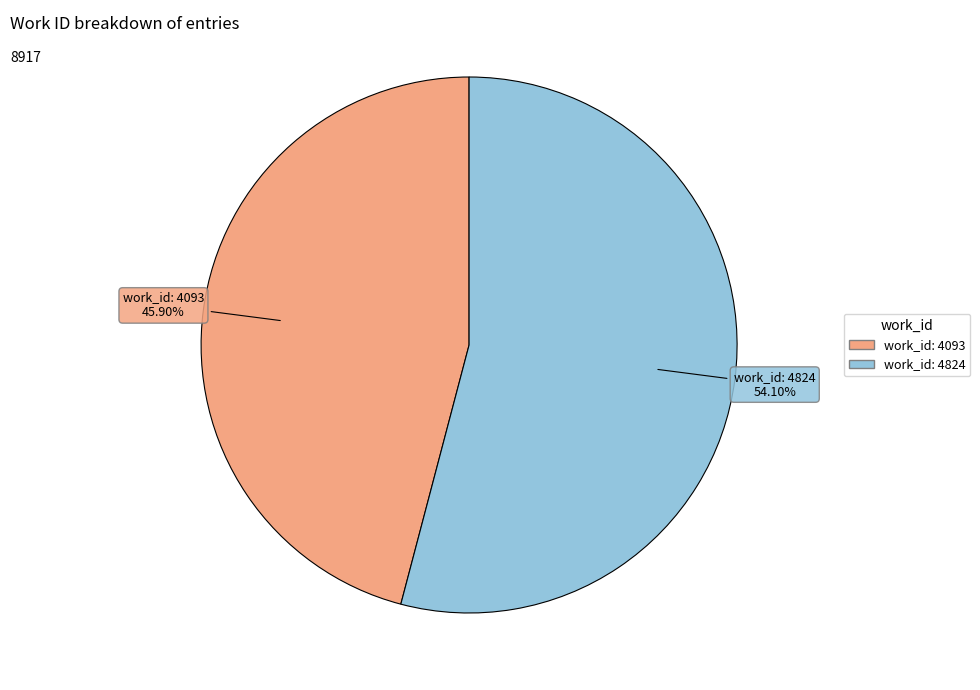

To the nearest percent, what is the difference between the work_id: 4824 and work_id: 4093 slice percentages?

8%